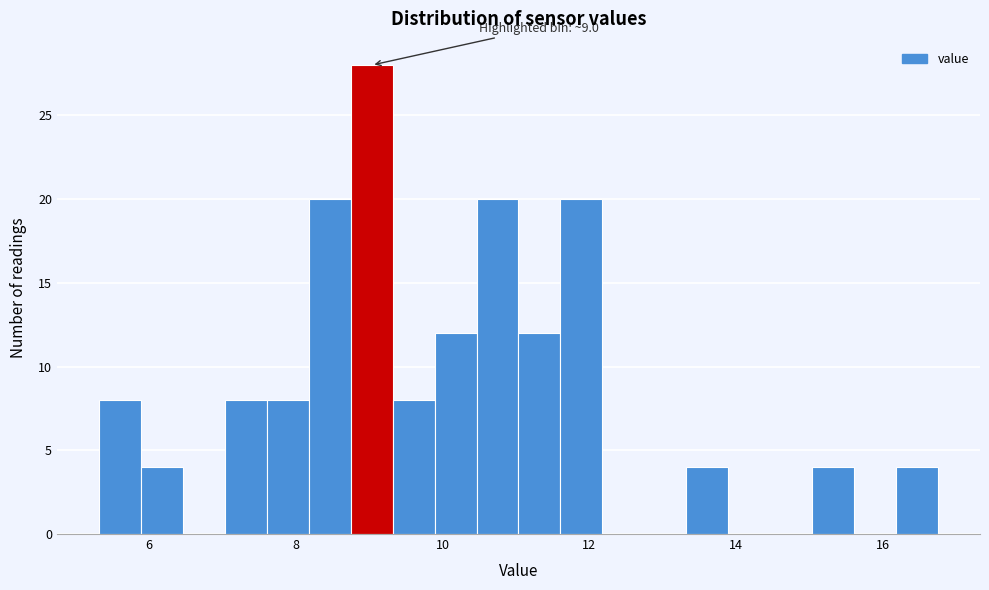

Read against the x-axis, roughly where is the centre of the tallest bar?

9.0